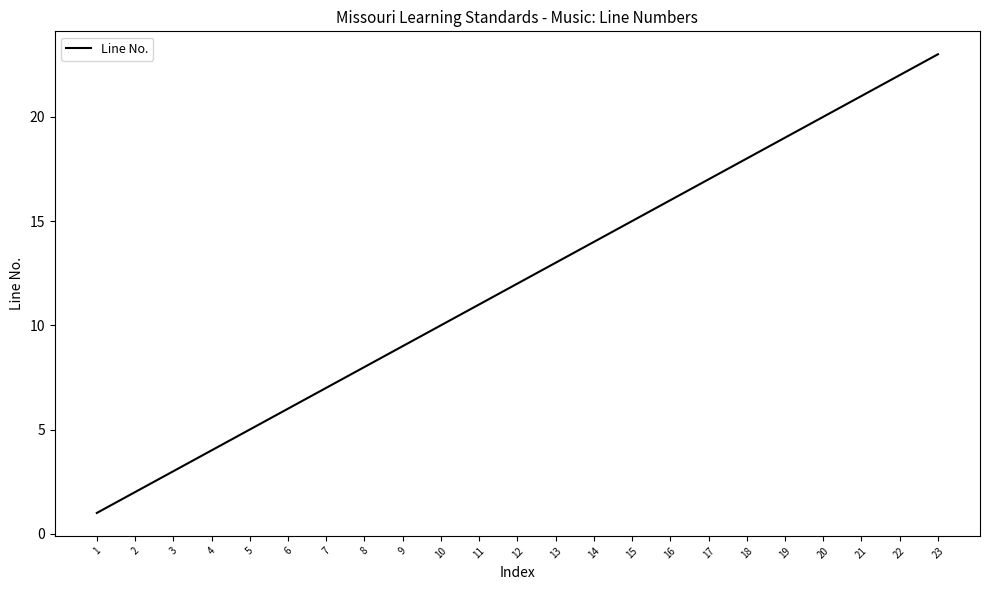

Does the chart display data point markers on the line(s)?

No